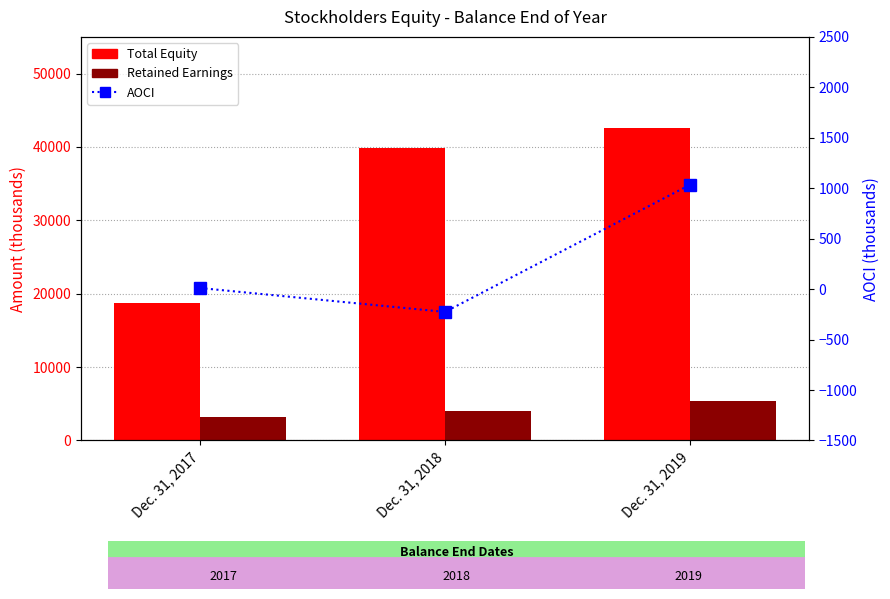

How many data points does each series have?

3